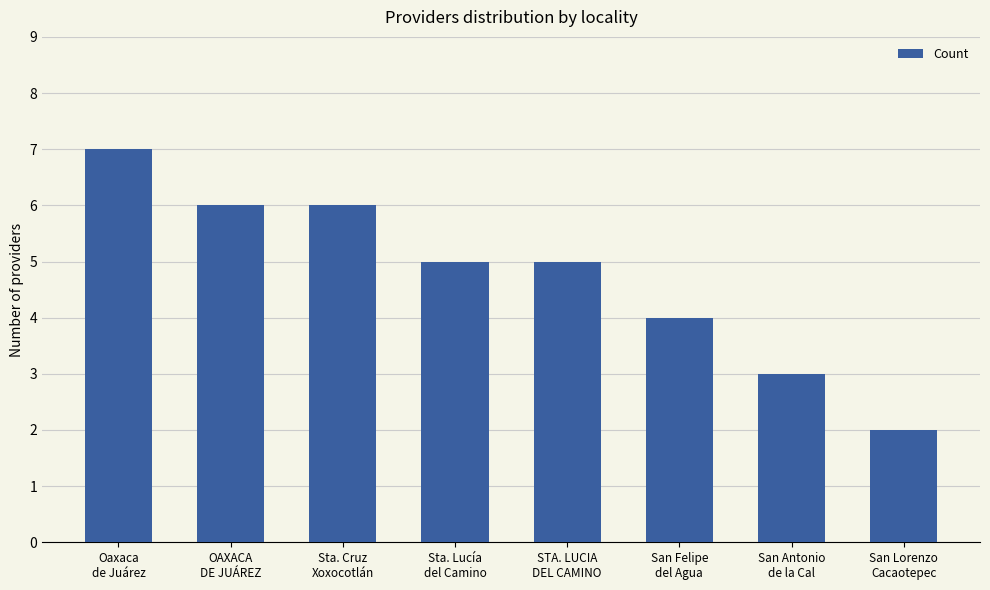

At which label does the data first exceed 5?

Oaxaca
de Juárez